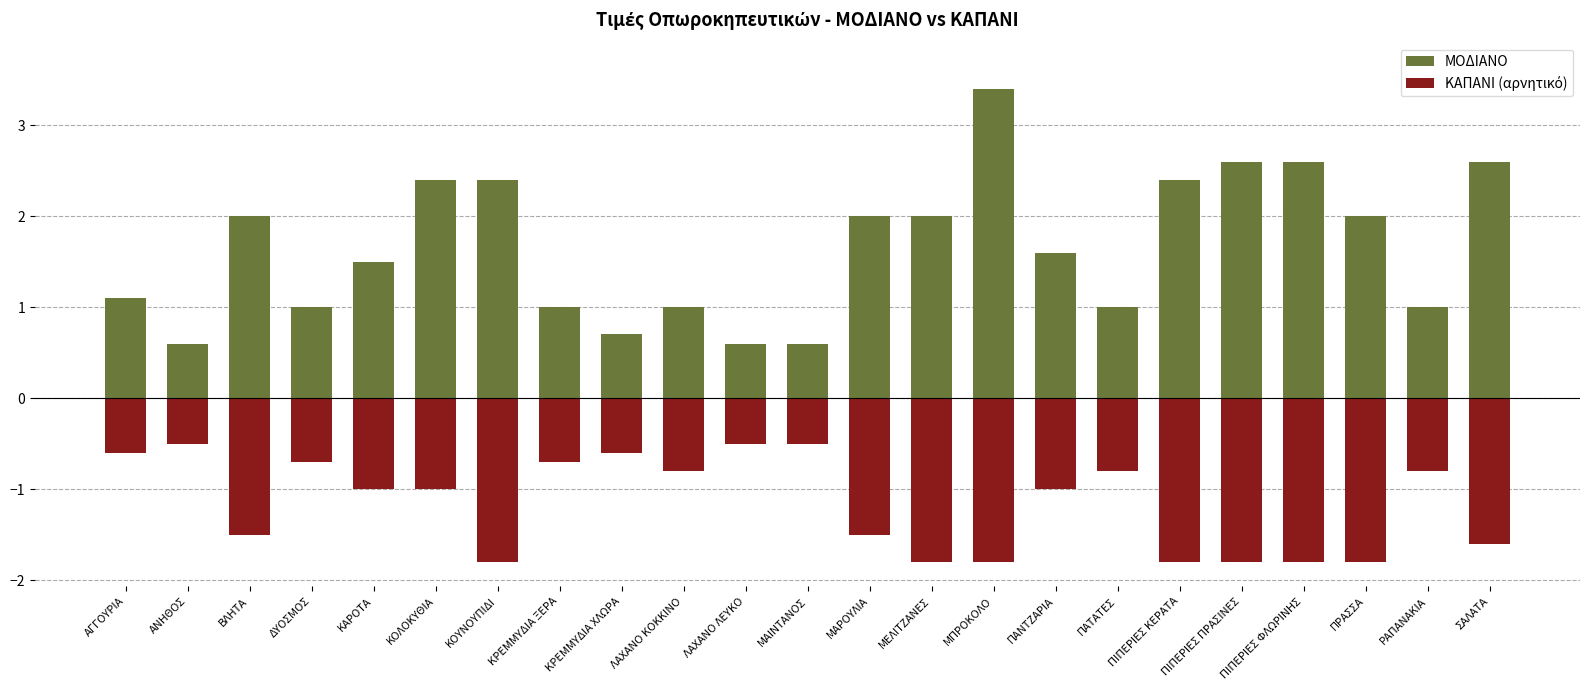

True or false: ΜΟΔΙΑΝΟ has a value of 1.0 at ΛΑΧΑΝΟ ΛΕΥΚΟ.

False